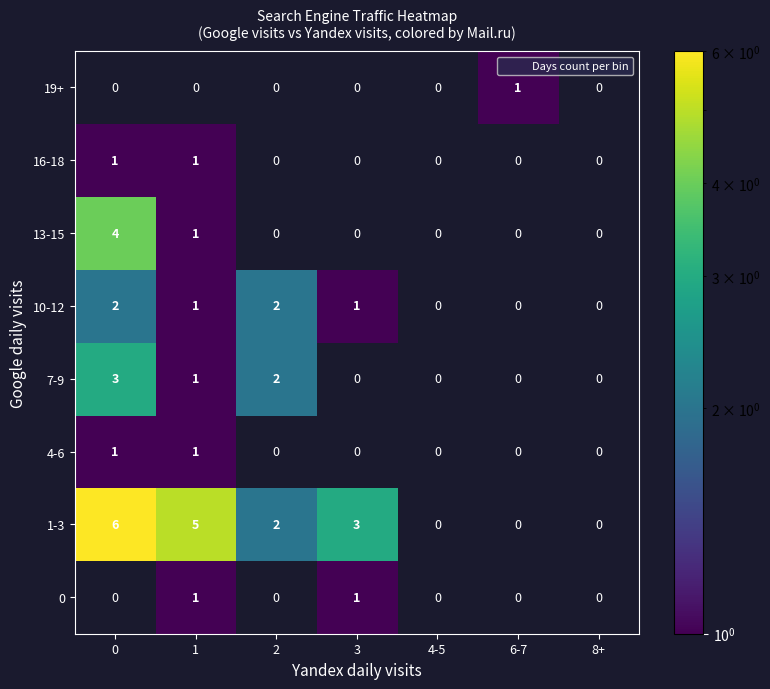

Between 4-5 and 3, which is larger?

3